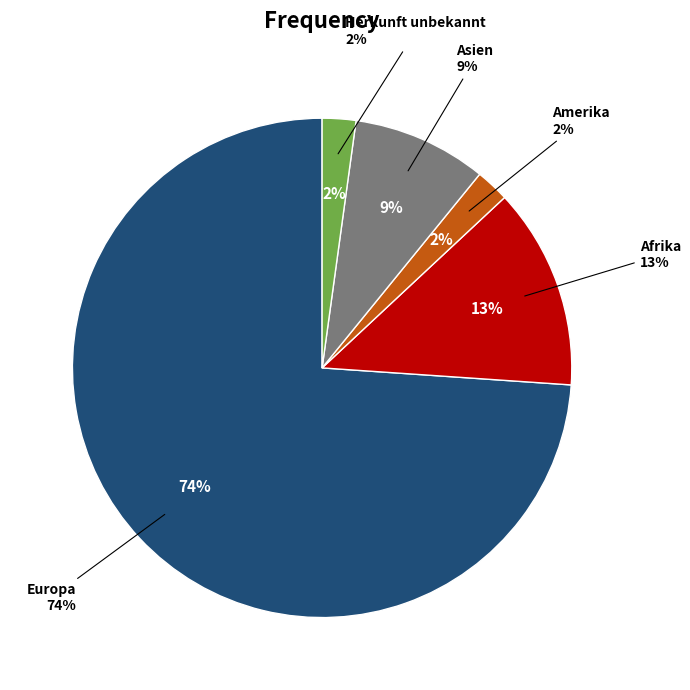

The Amerika slice represents 1% of the pie. True or false?

False